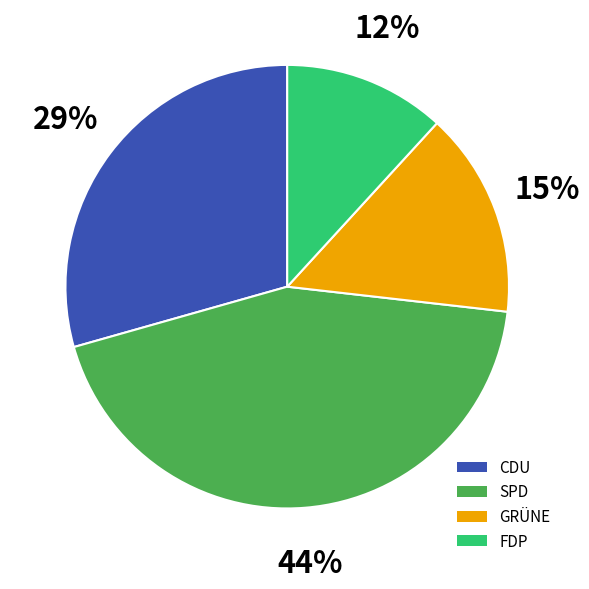

How many slices are in this pie chart?

4